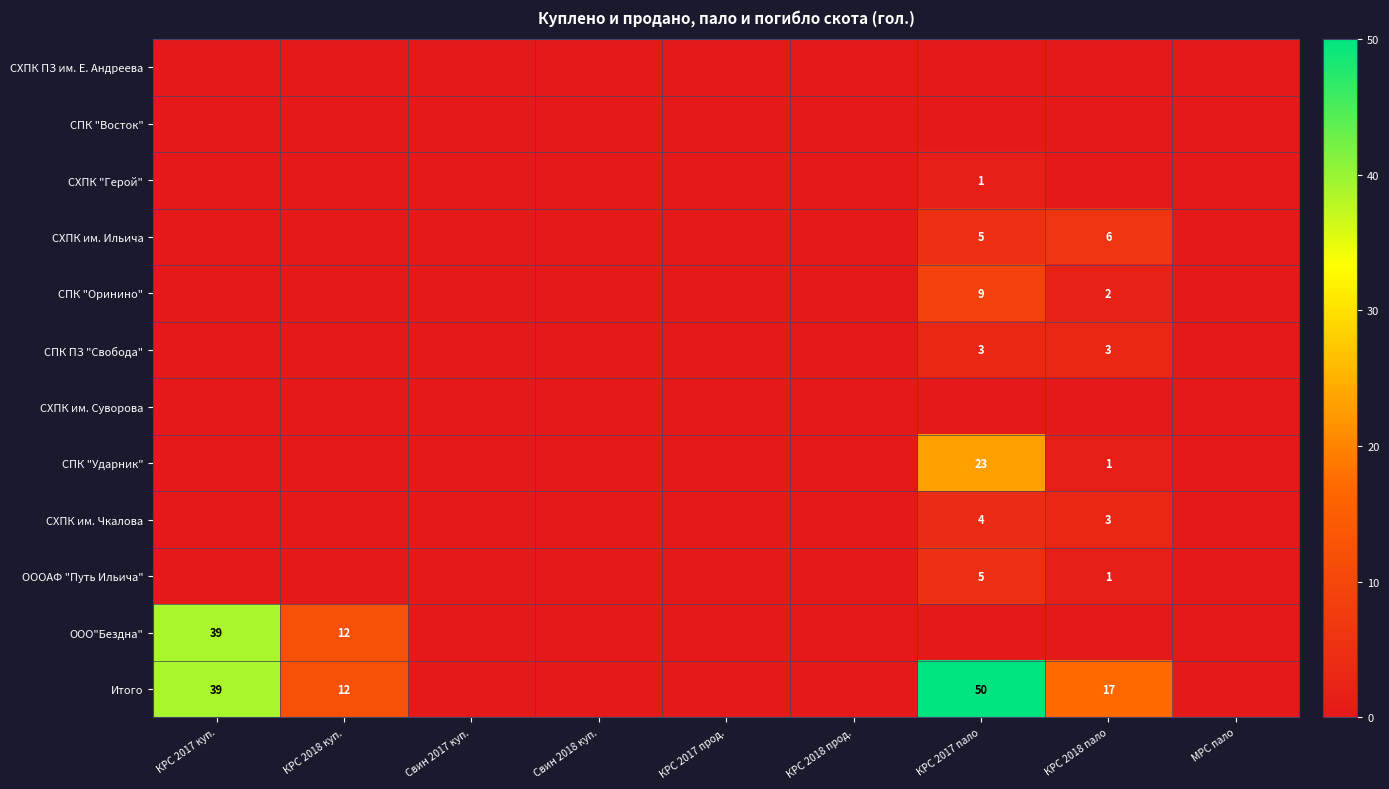

True or false: СХПК им. Чкалова has a value of 5 at КРС 2018 пало.

False